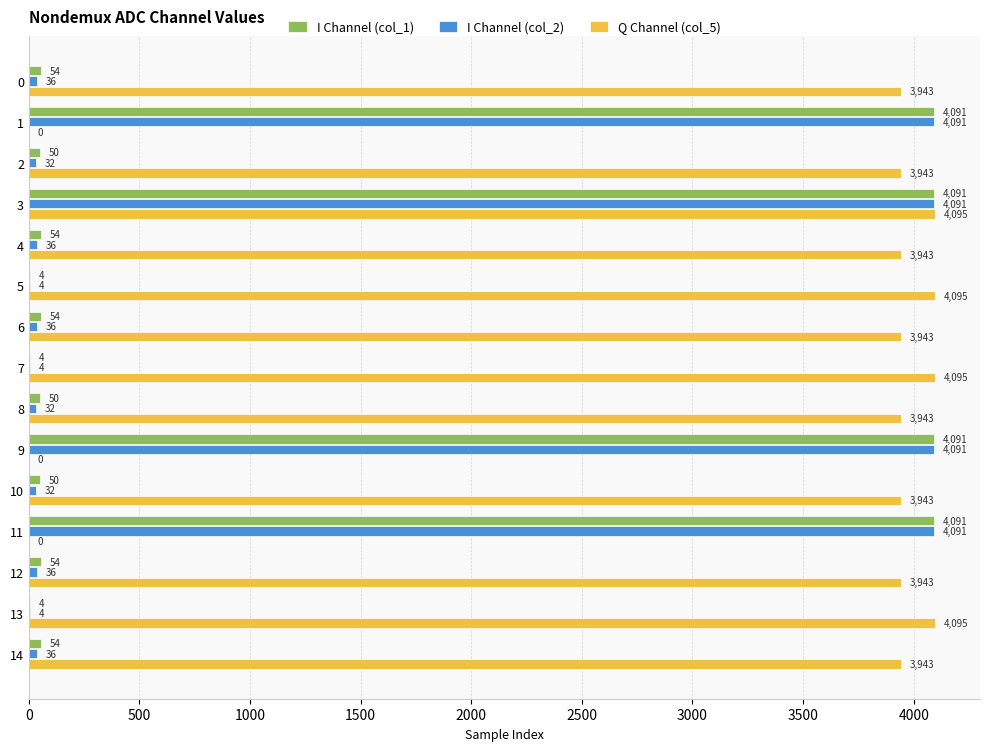

What is the greatest value displayed?

4095